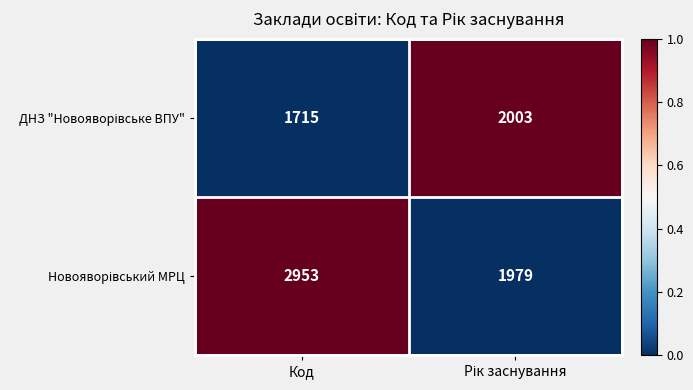

What is the spread (max minus min) of values at Код?

1238